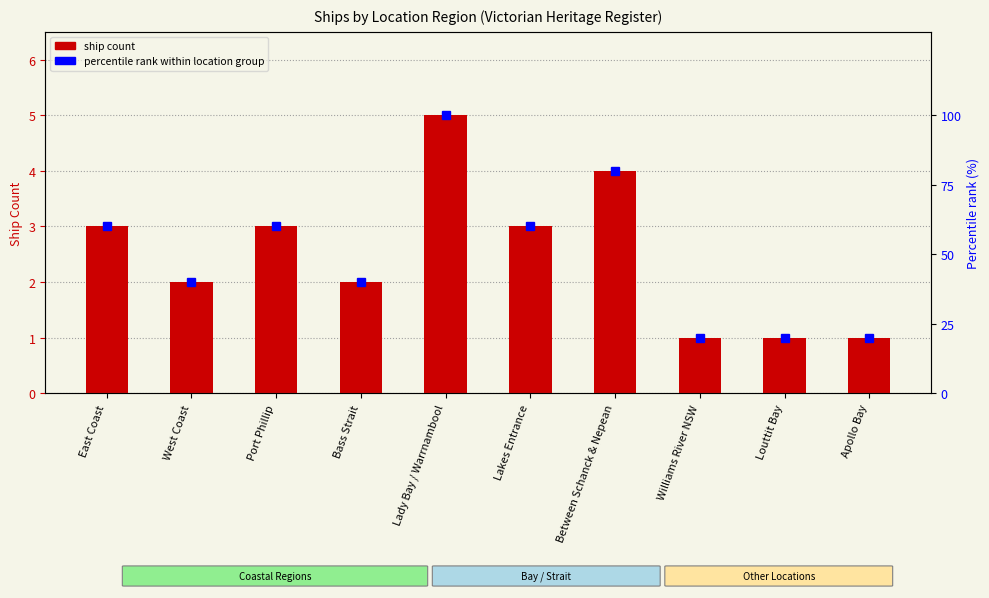

Rank the series by their average value, from lowest to highest.

Ship Count, Percentile rank